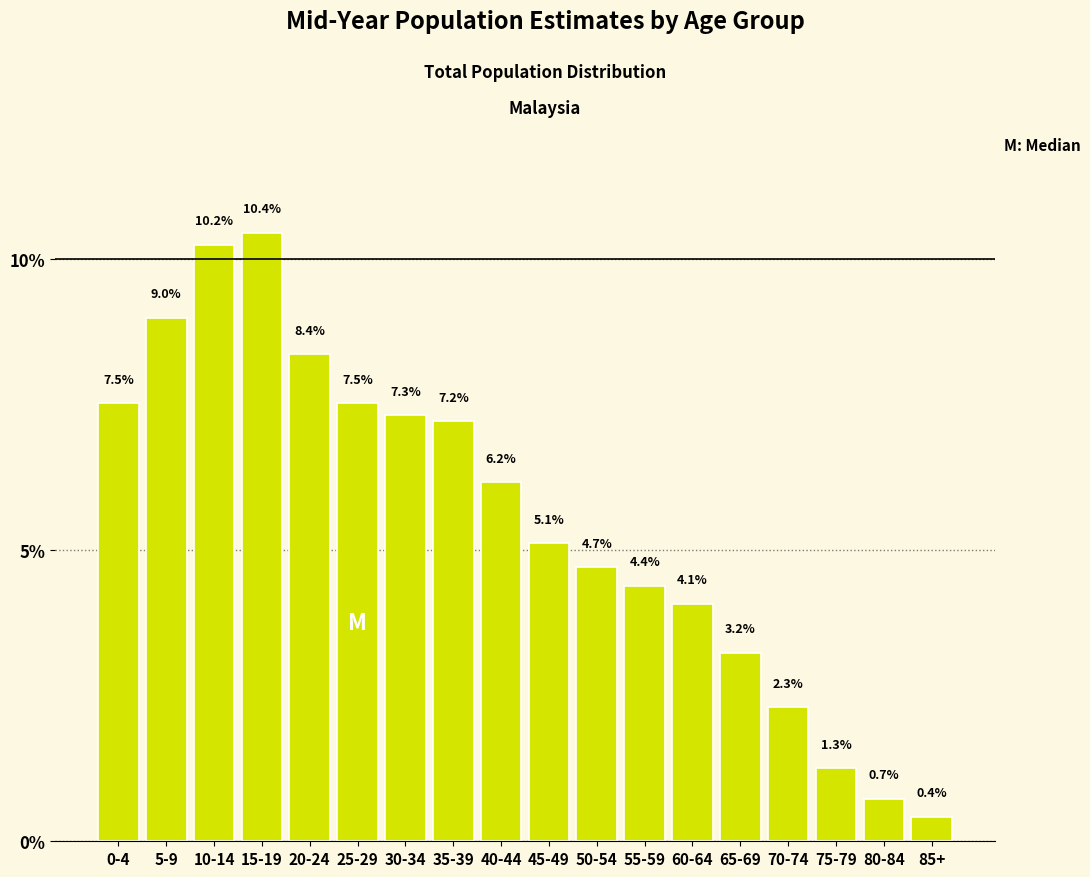

Reading left to right, list all the values displayed in this chart.

0-4=7.5	5-9=9.0	10-14=10.2	15-19=10.4	20-24=8.4	25-29=7.5	30-34=7.3	35-39=7.2	40-44=6.2	45-49=5.1	50-54=4.7	55-59=4.4	60-64=4.1	65-69=3.2	70-74=2.3	75-79=1.3	80-84=0.7	85+=0.4